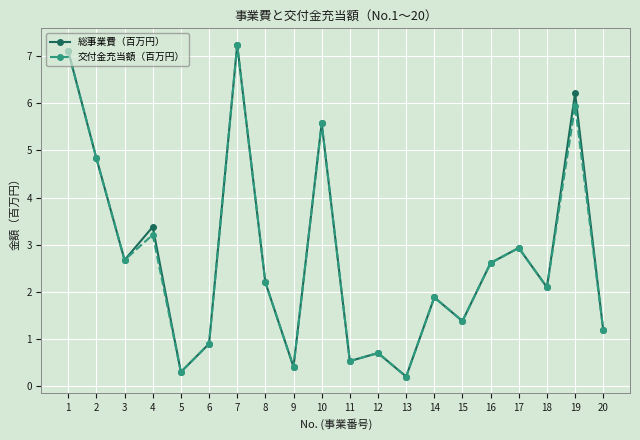

What is the smallest value displayed?

0.2